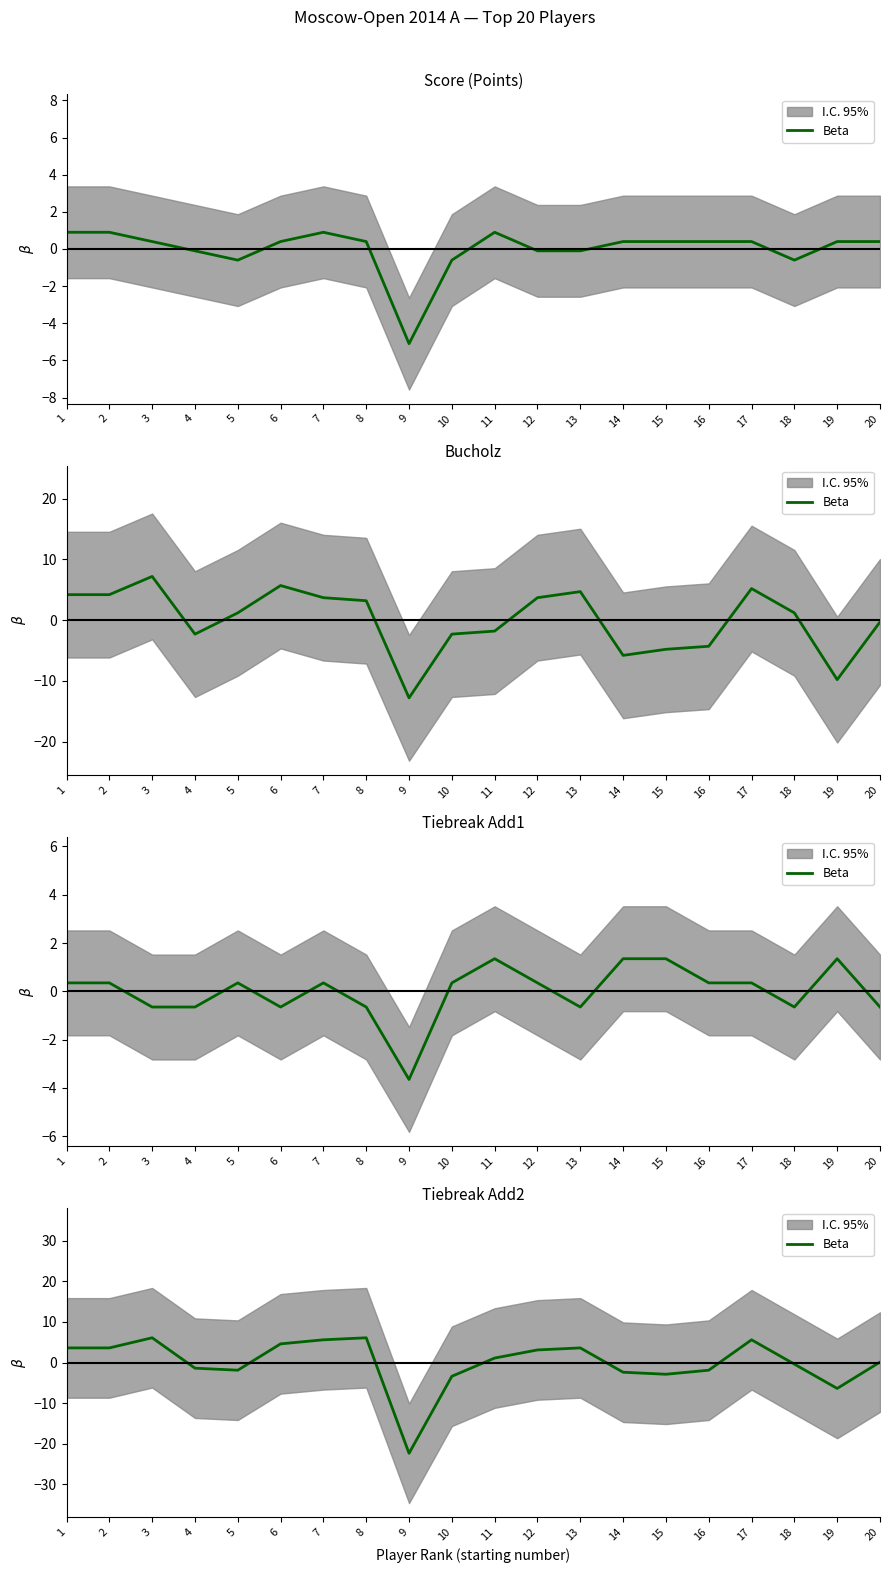

List the labels in order of value, largest first.

3, 8, 7, 17, 6, 1, 2, 13, 12, 11, 20, 18, 4, 5, 16, 14, 15, 10, 19, 9